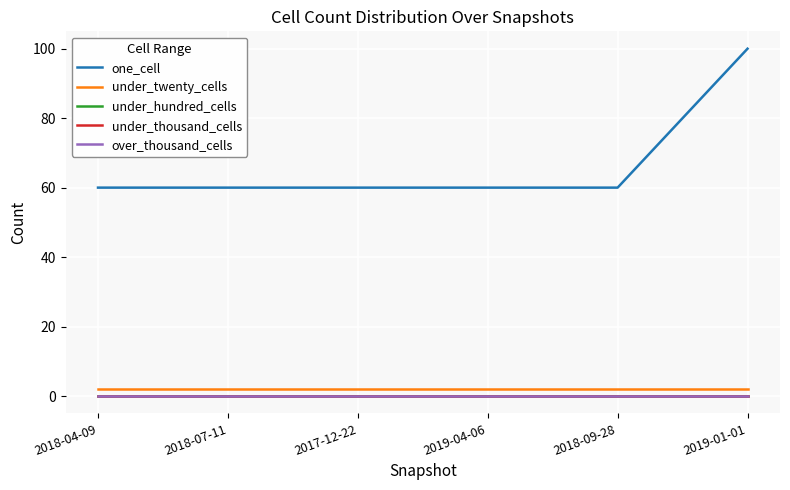

What is the greatest value displayed?

100